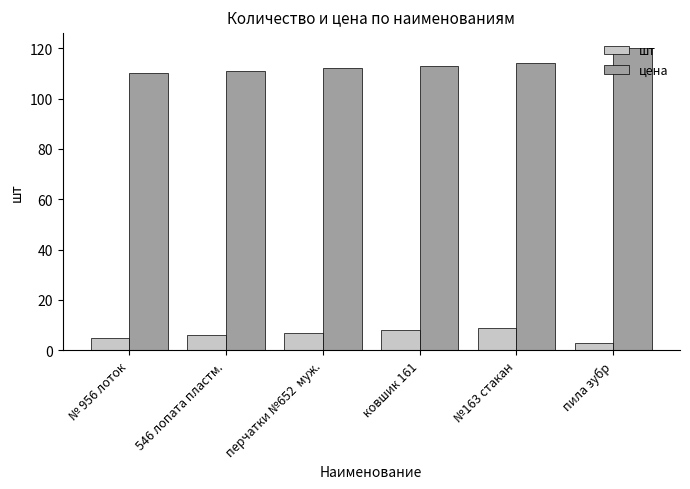

Reading left to right, what are all the values shown in this chart?

шт: 5	6	7	8	9	3
цена: 110	111	112	113	114	120